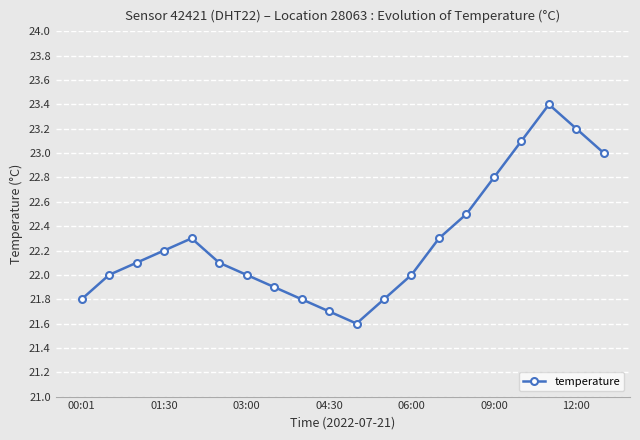

What is the maximum value shown in the chart?

23.4